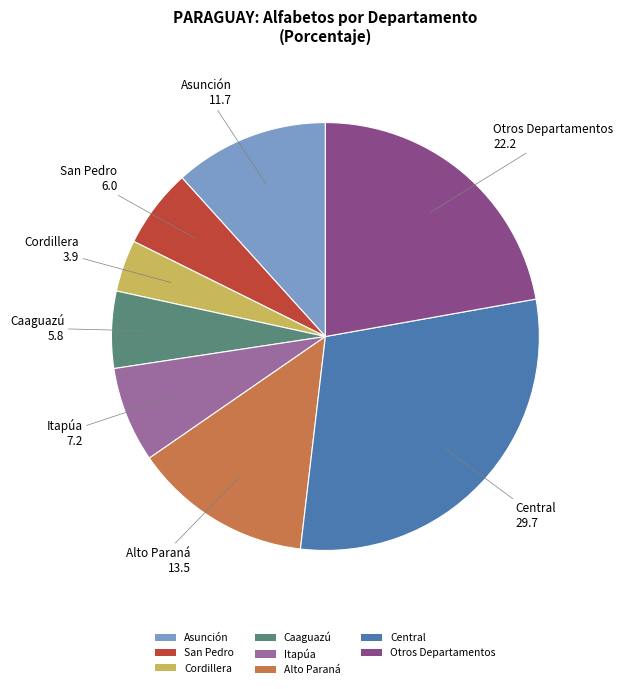

Does any single category account for the majority?

No